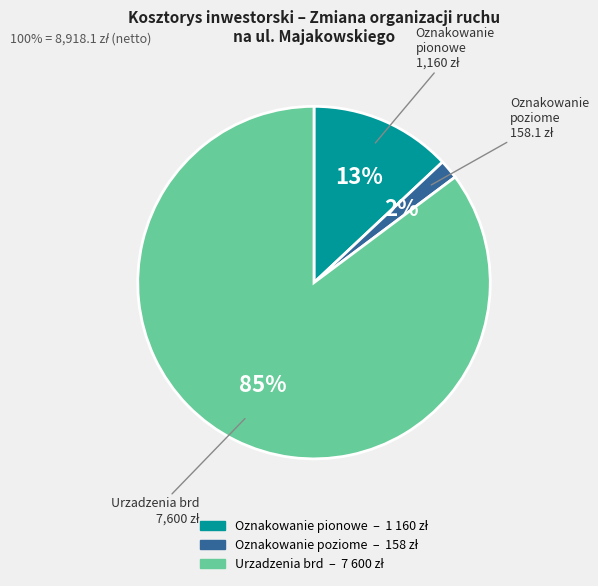

Which has a higher value, Oznakowanie poziome or Urzadzenia brd?

Urzadzenia brd